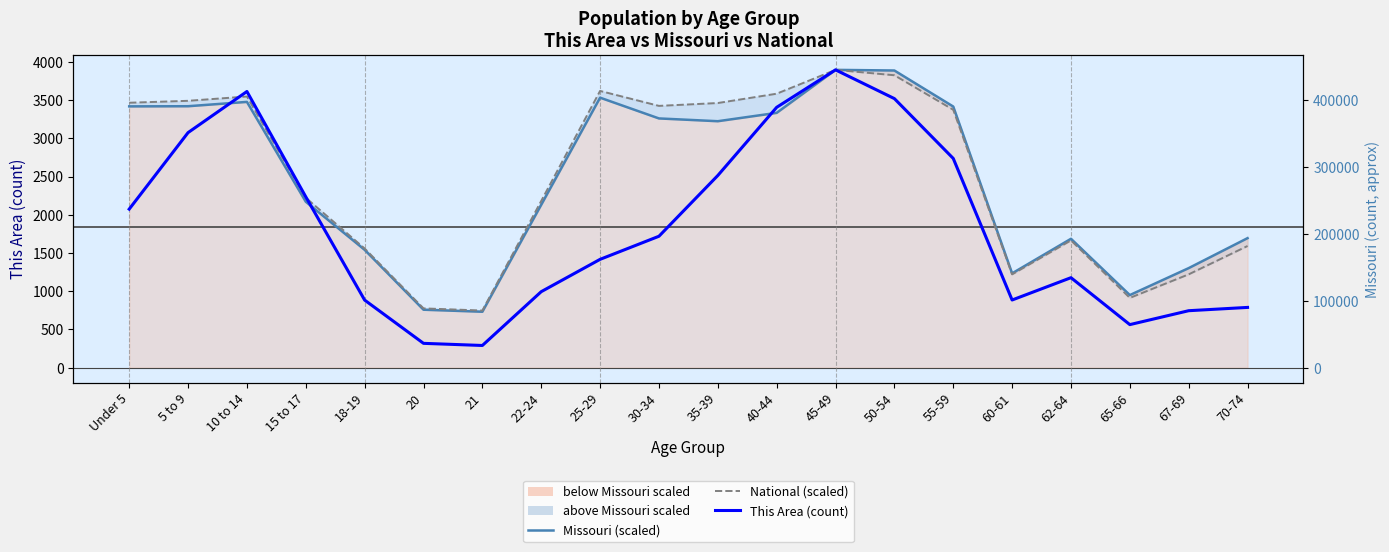

Reading left to right, extract all data points from this chart.

Missouri (scaled): Under 5=3418.3	5 to 9=3420.3	10 to 14=3476.9	15 to 17=2170.7	18-19=1541.5	20=758.0	21=731.5	22-24=2130.8	25-29=3532.2	30-34=3260.6	35-39=3224.2	40-44=3333.5	45-49=3896.0	50-54=3887.6	55-59=3416.1	60-61=1233.6	62-64=1685.9	65-66=949.5	67-69=1302.2	70-74=1694.4
National (scaled): Under 5=3465.8	5 to 9=3491.1	10 to 14=3547.5	15 to 17=2222.5	18-19=1558.9	20=775.3	21=747.0	22-24=2181.0	25-29=3620.3	30-34=3424.8	35-39=3462.1	40-44=3584.2	45-49=3896.0	50-54=3825.6	55-59=3373.8	60-61=1220.5	62-64=1664.9	65-66=912.7	67-69=1220.7	70-74=1591.8
This Area: Under 5=2074.0	5 to 9=3075.0	10 to 14=3613.0	15 to 17=2235.0	18-19=884.0	20=318.0	21=290.0	22-24=994.0	25-29=1417.0	30-34=1719.0	35-39=2514.0	40-44=3406.0	45-49=3896.0	50-54=3520.0	55-59=2737.0	60-61=885.0	62-64=1177.0	65-66=563.0	67-69=745.0	70-74=788.0